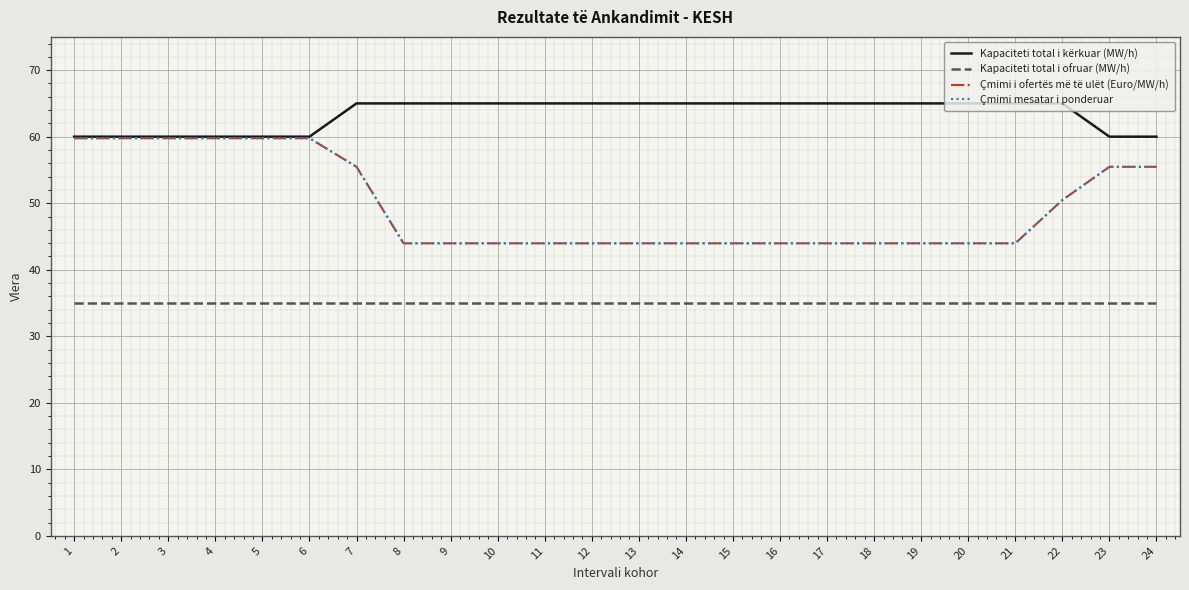

Does the chart have visible grid lines?

Yes